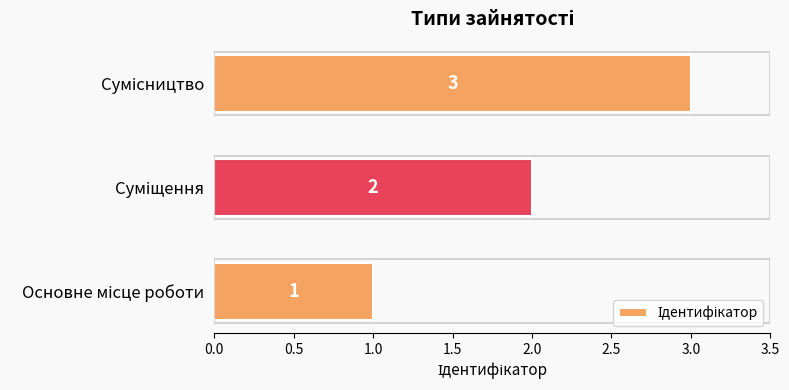

What is the maximum value shown in the chart?

3